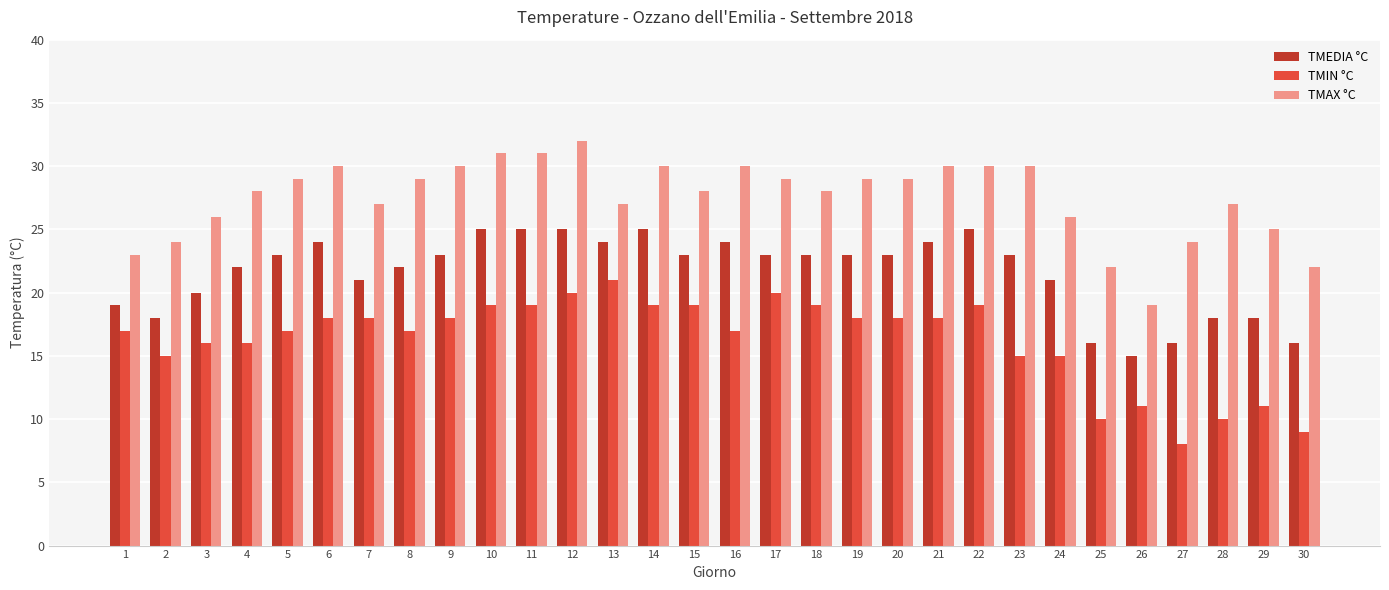

What is the difference between the TMIN °C values at 1 and 11?

2